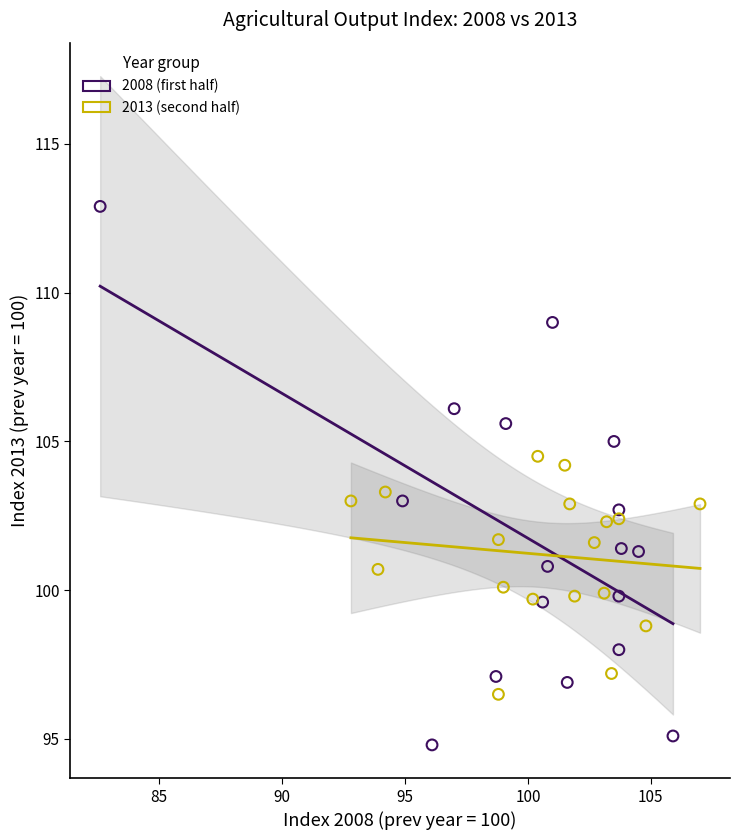

Which series contains the highest Y value?

2008 (first half)